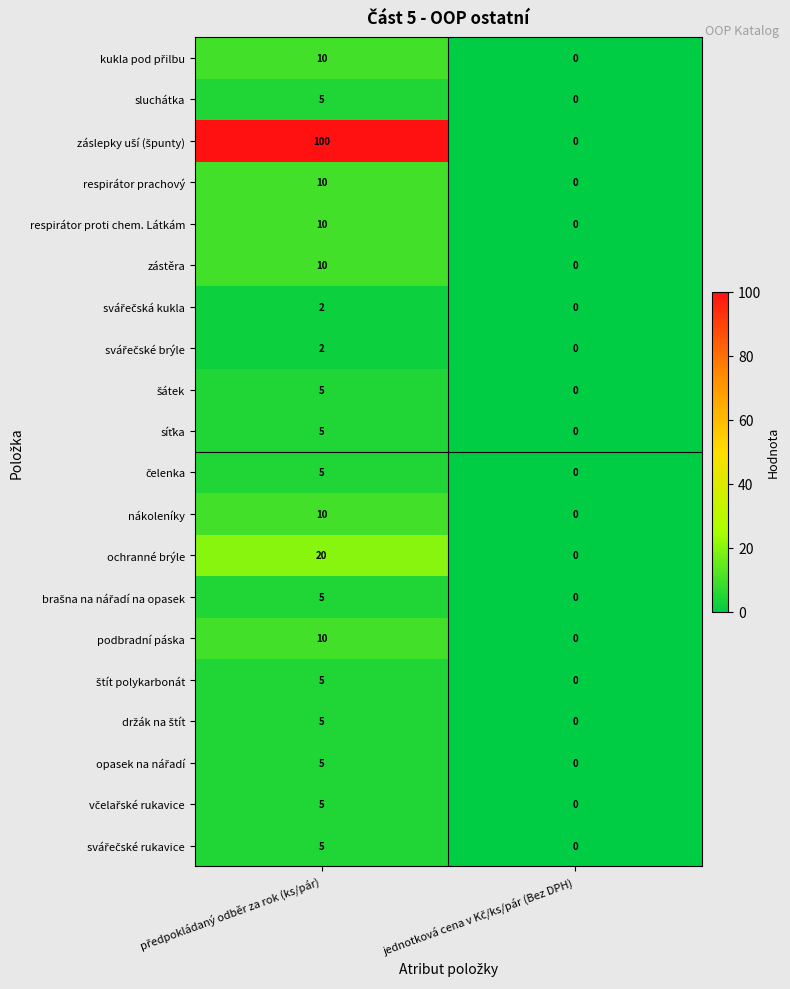

What is the sum of all respirátor proti chem. Látkám values?

10